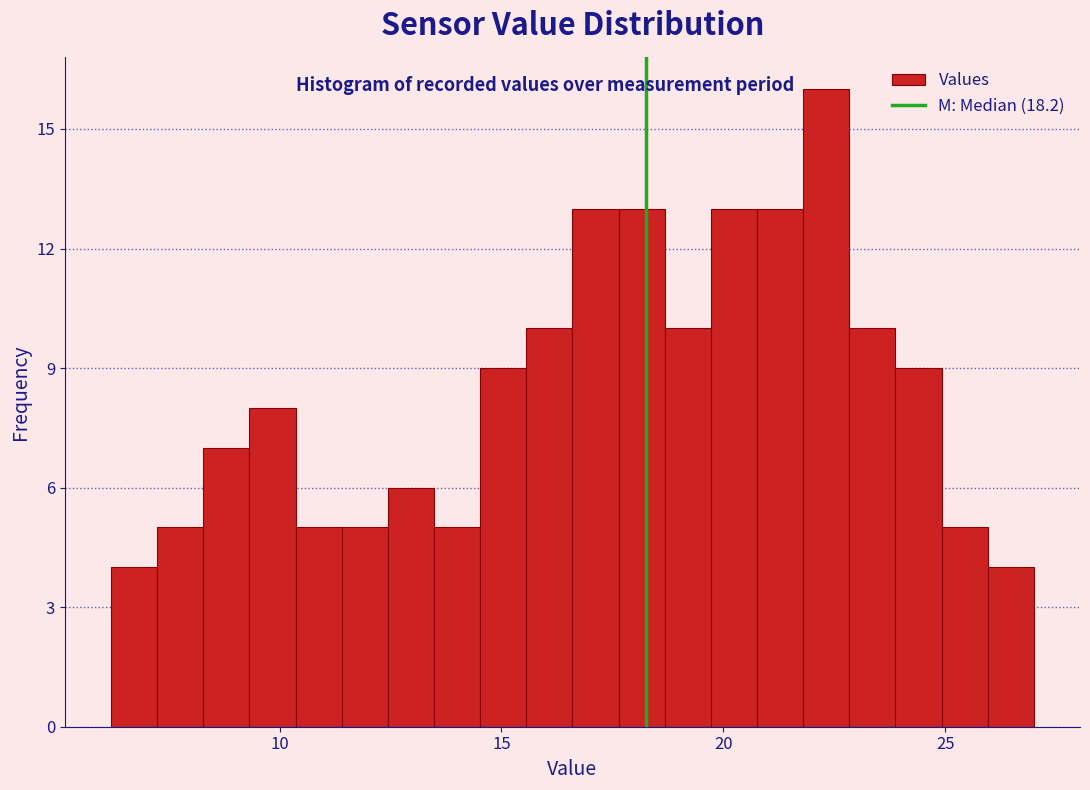

Around what value on the x-axis is the tallest bar? Give the approximate position of its centre, as read against the axis.

22.5